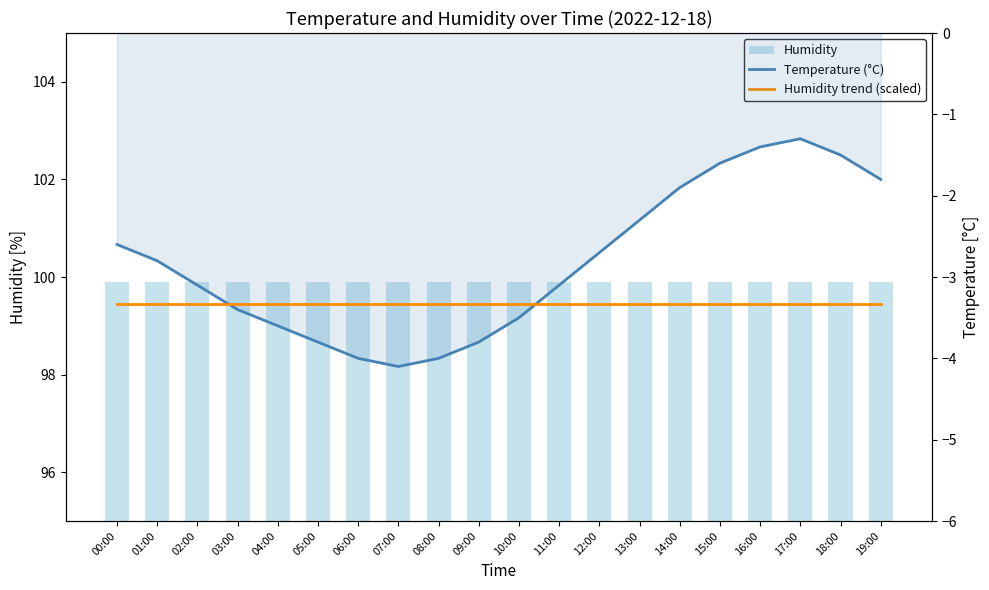

Where is Temperature (°C) nearest to the value -2?

14:00